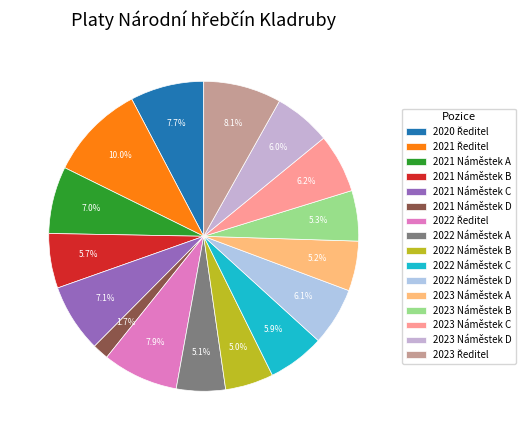

Is there any slice that represents more than half of the pie?

No